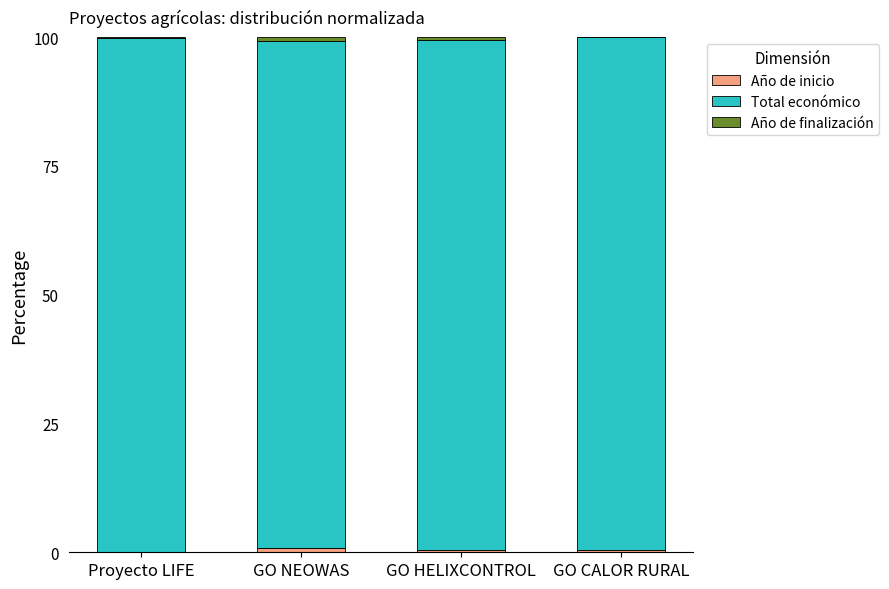

Is it true that Año de inicio equals 0.4 at GO CALOR RURAL?

True